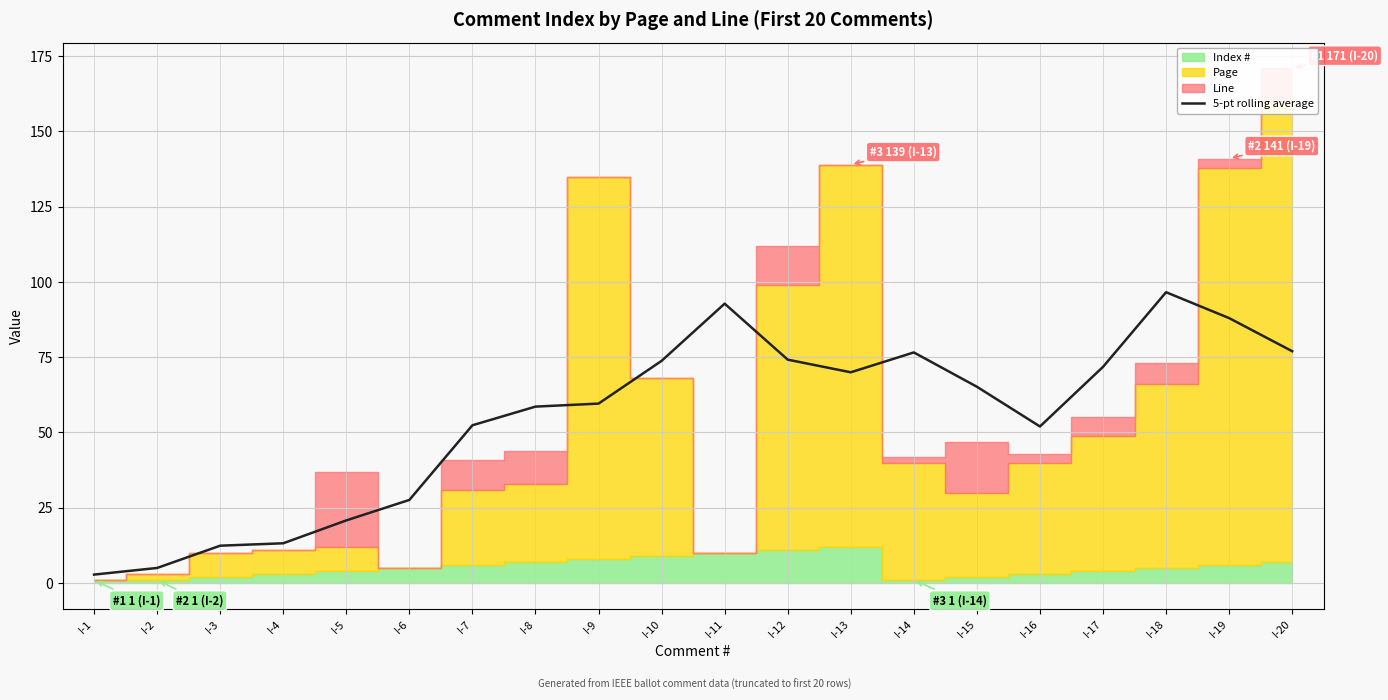

The chart shows a value of 146.6 at I-18. True or false?

False